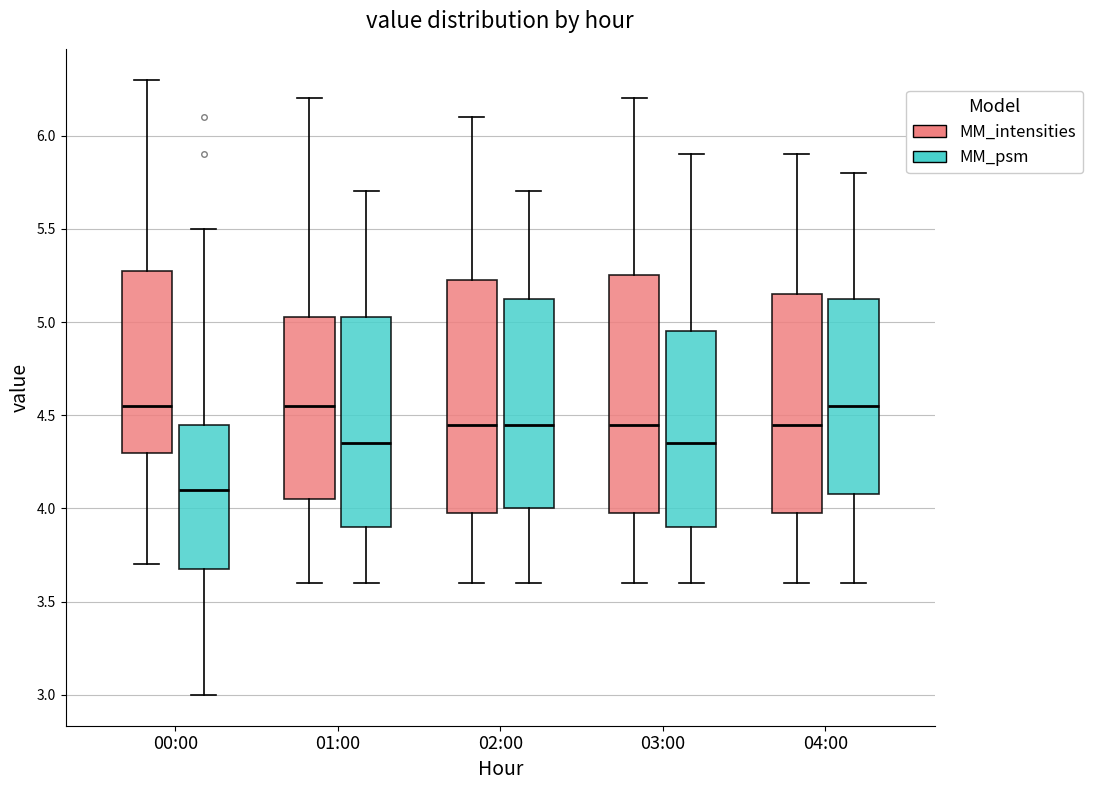

Where is the upper edge of the box for 00:00 (MM_psm) on the y-axis? The values are not printed on the chart, so give them approximately, as read against the axis.

4.45